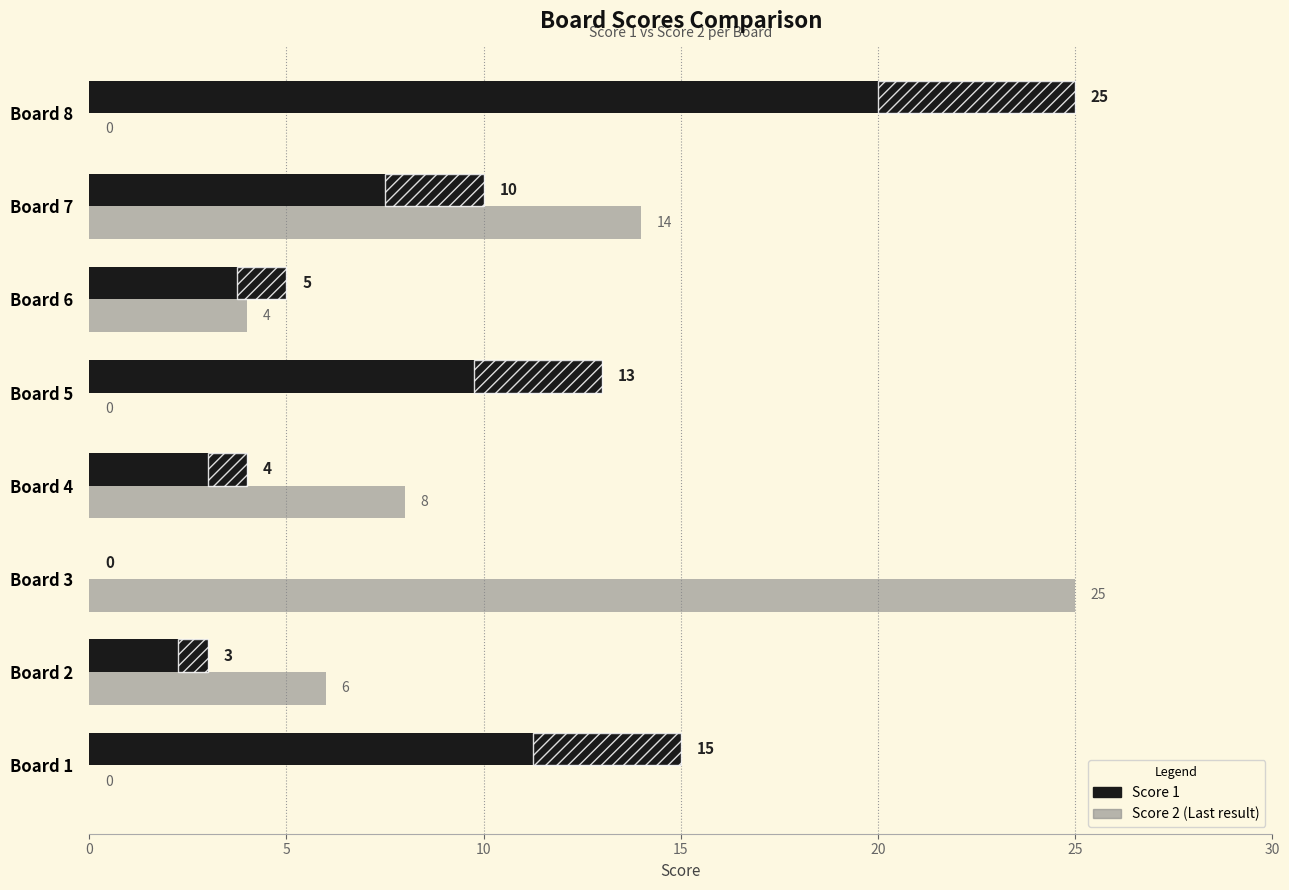

What are all the series names shown in the legend?

Score 1, Score 2